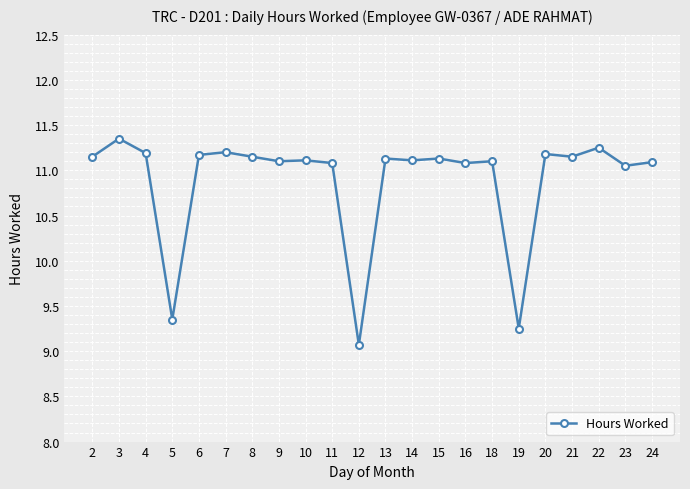

How many data points are less than 11?

3